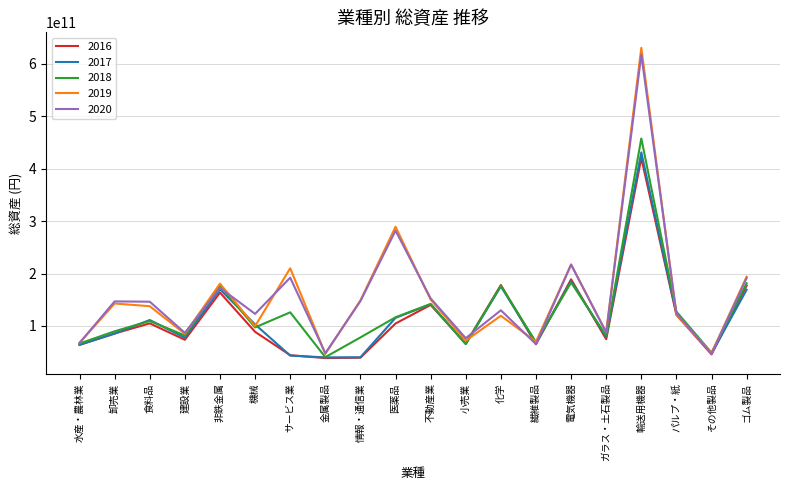

True or false: 2016 has a value of 264856412072.6 at ゴム製品.

False